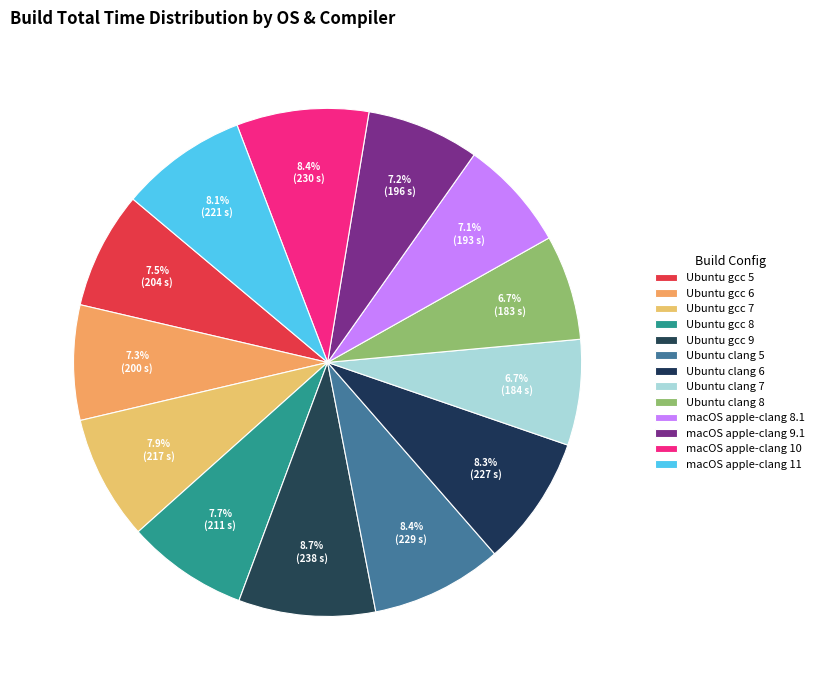

To the nearest percent, what percentage of the pie is macOS apple-clang 9.1?

7%